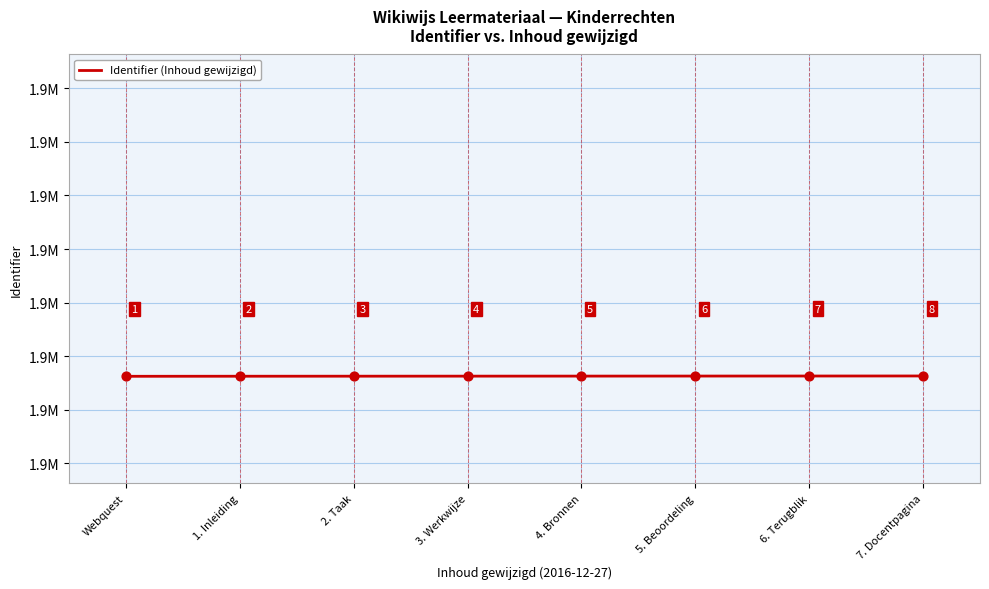

Is this an area chart (filled region under the line)?

No